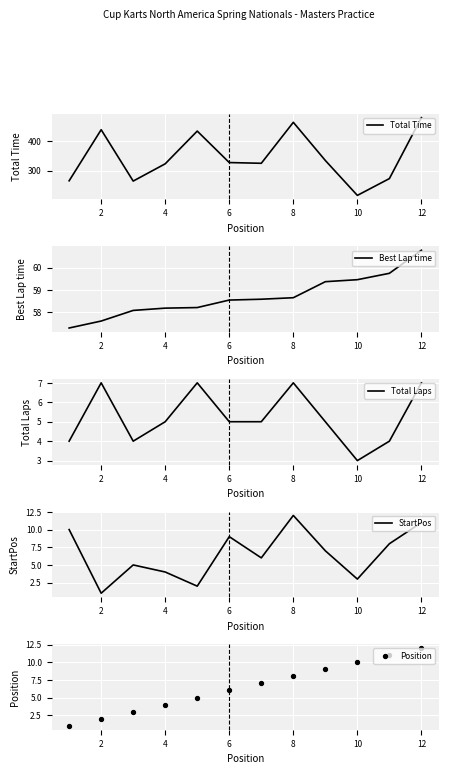

Which series contains the highest Y value?

Total Time